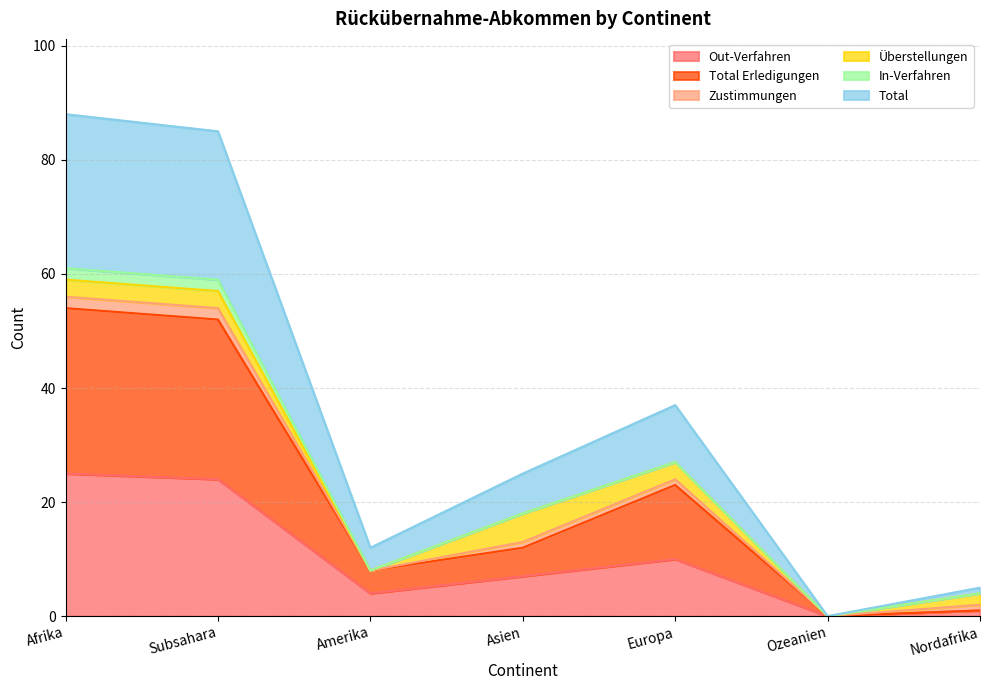

What position from the right is Ozeanien?

2